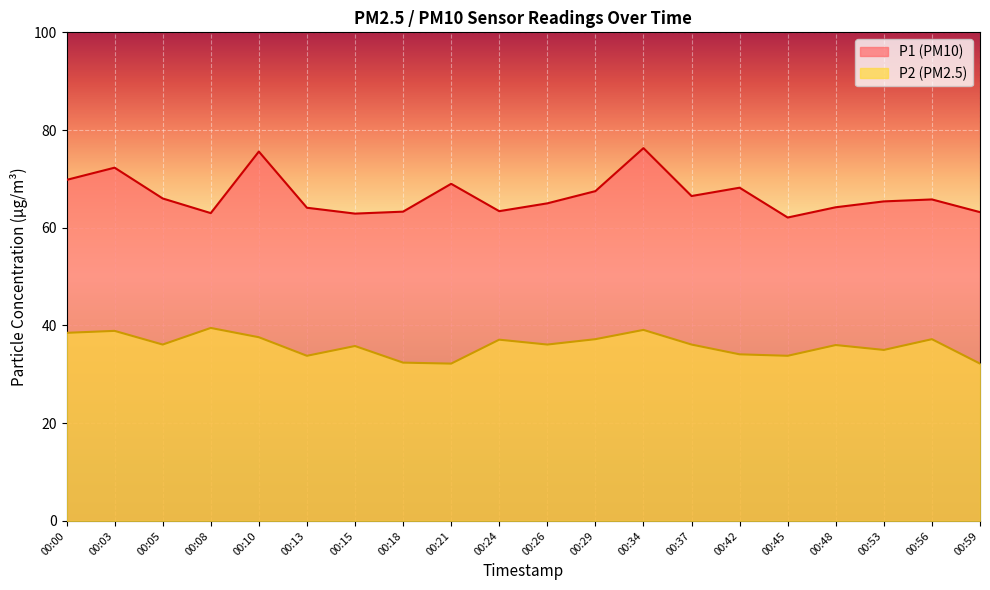

The value of P1 at 00:03 is 118.4. True or false?

False